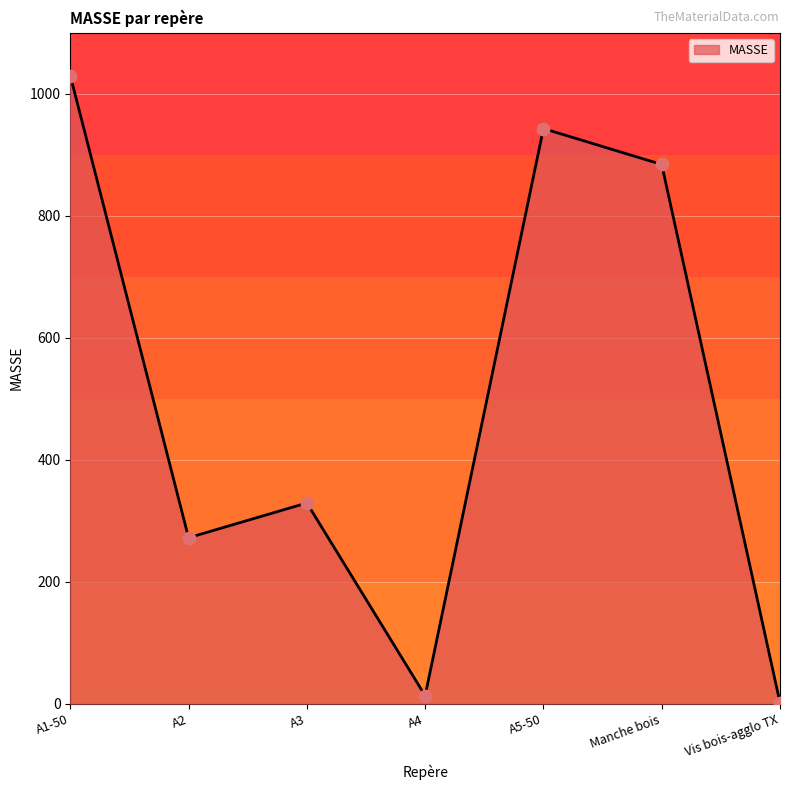

What is the ratio of the value at A2 to the value at Manche bois?

0.3